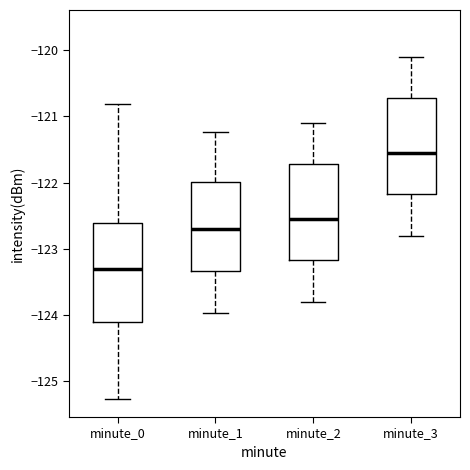

Reading left to right, transcribe this box plot: for each box, give where its median line is, the range the box spans, and where its two whiskers end, as read against the y-axis. The values are not printed on the chart, so give them approximately, as read against the axis.

minute_0: median -123.3, box -124.1 to -122.6, whiskers -125.3 to -120.8
minute_1: median -122.7, box -123.3 to -122.0, whiskers -124.0 to -121.2
minute_2: median -122.5, box -123.2 to -121.7, whiskers -123.8 to -121.1
minute_3: median -121.5, box -122.2 to -120.7, whiskers -122.8 to -120.1